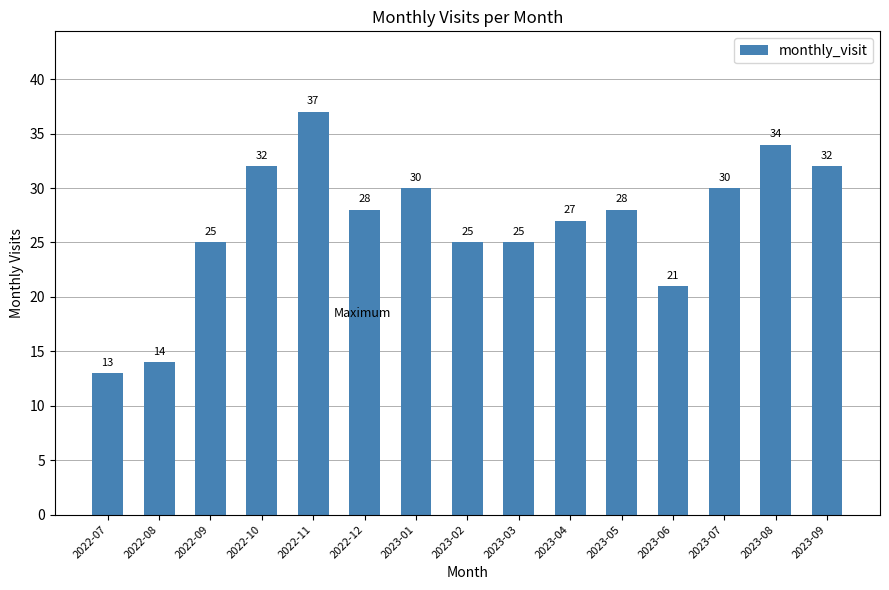

True or false: the data shows 35 at 2023-03.

False